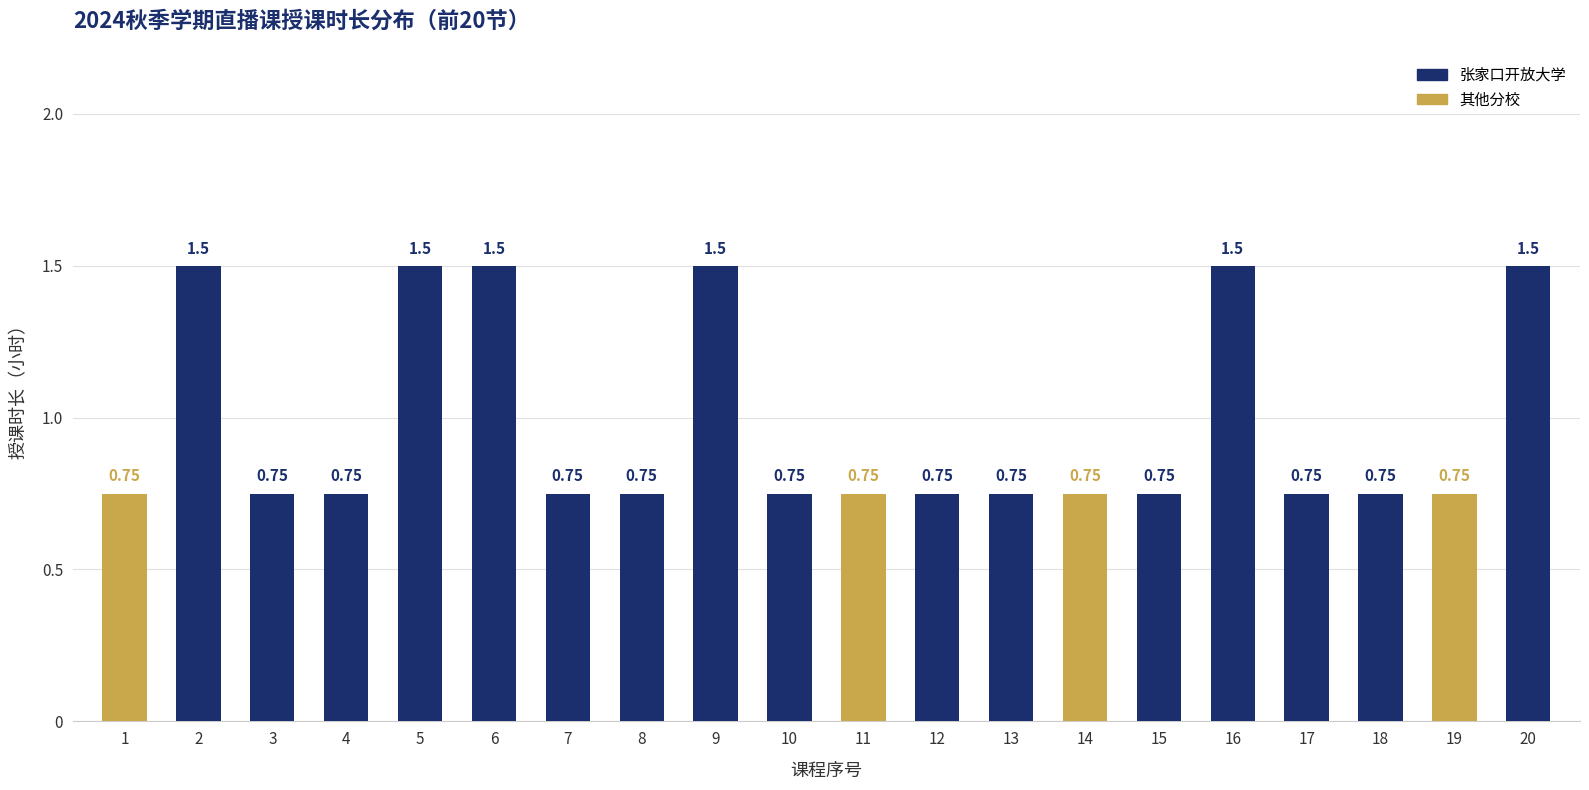

Which has a higher value, 12 or 20?

20